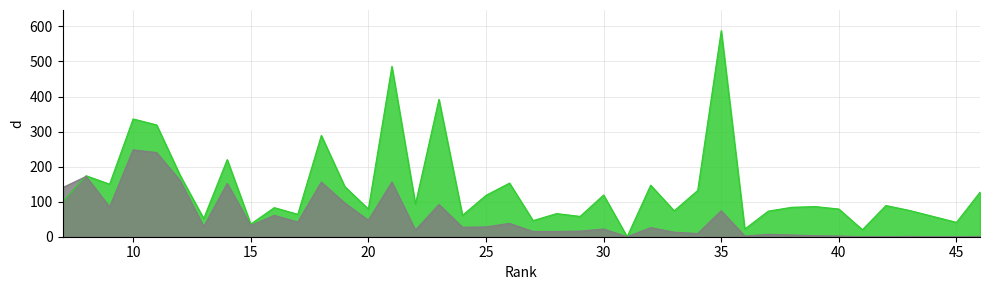

True or false: Citable Docs. (3years) has a value of 1 at 40.

False